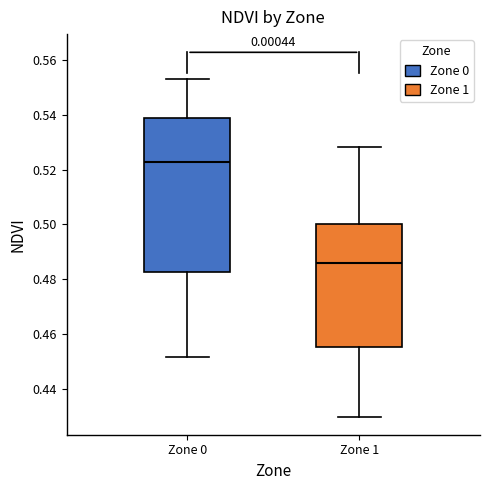

Which box's median line is the lowest?

Zone 1